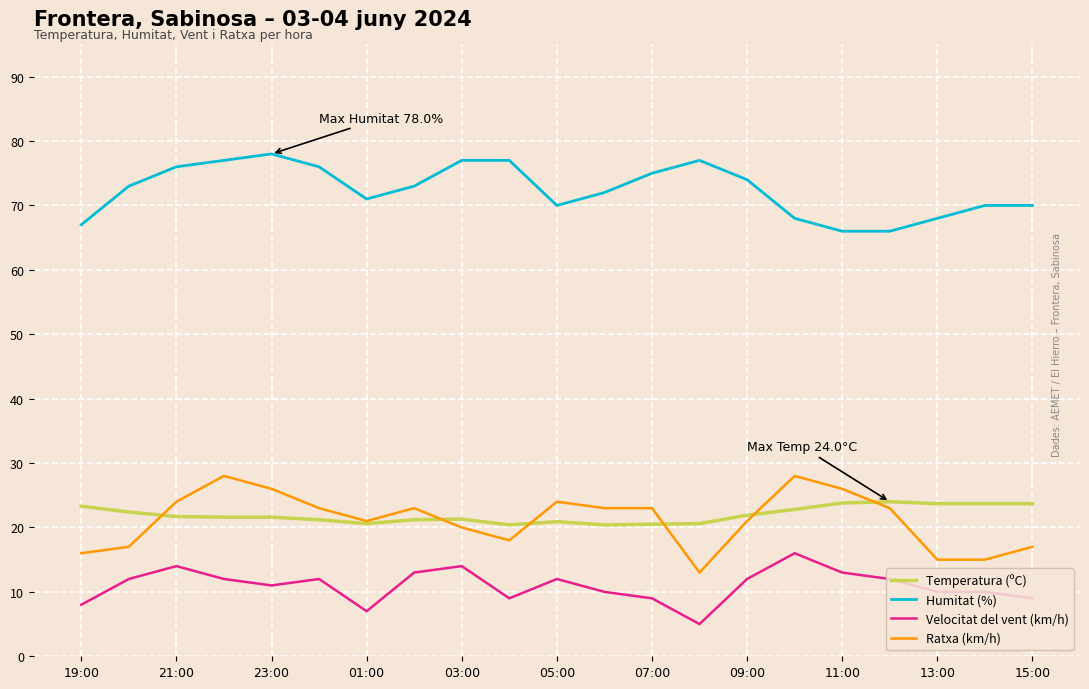

True or false: Ratxa (km/h) and Humitat (%) cross at least once.

False